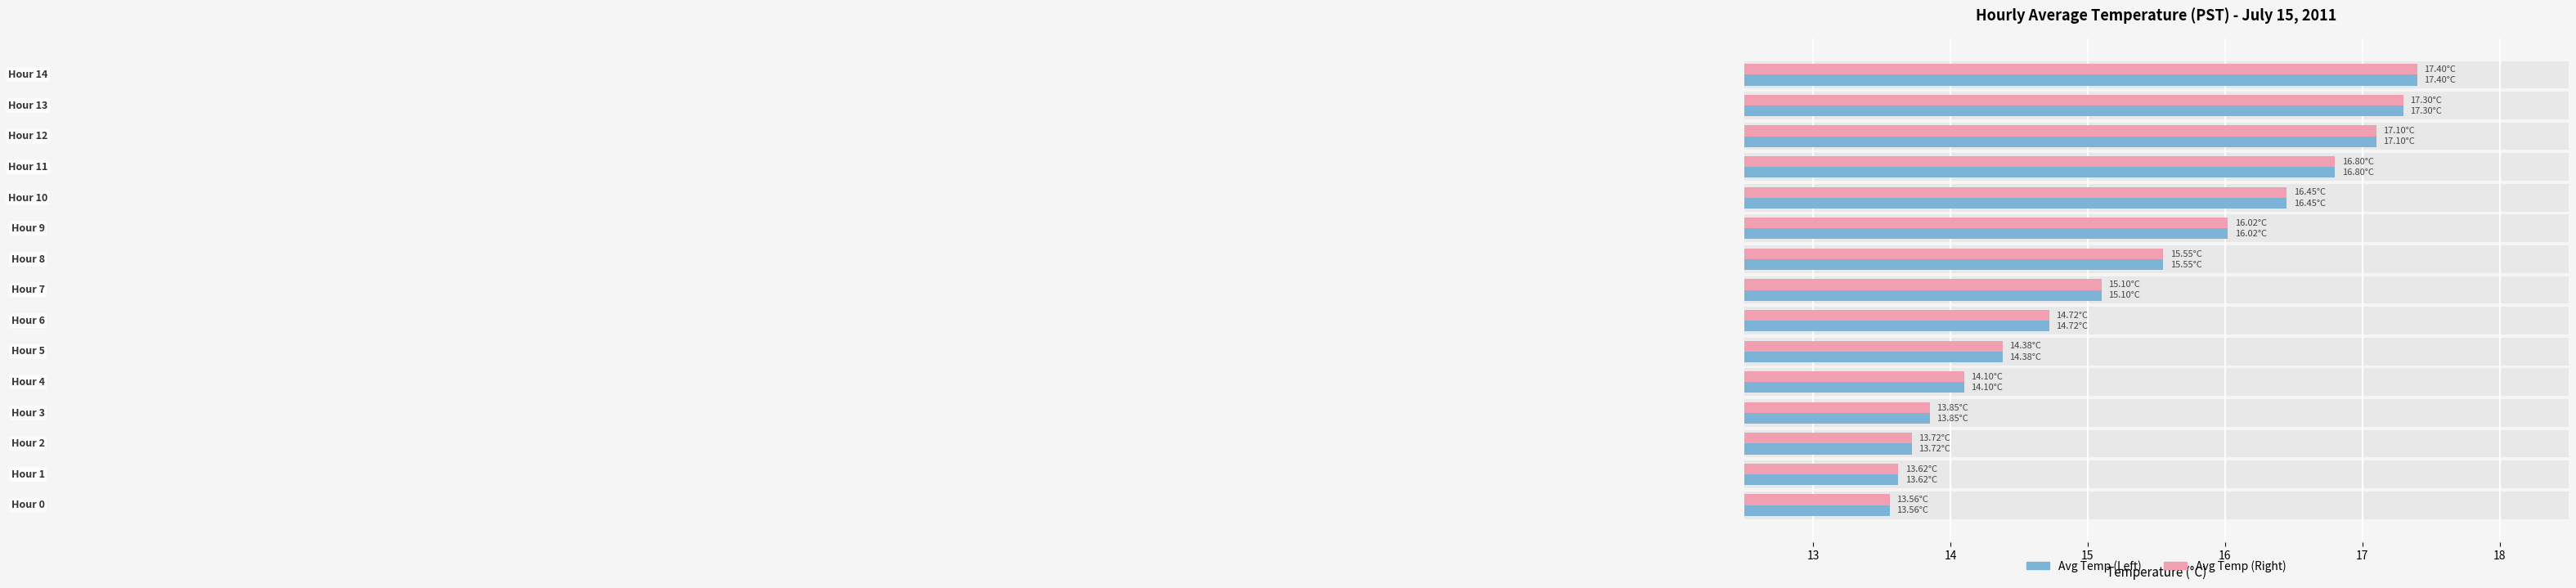

Are the bars grouped side by side (vs. stacked)?

Yes